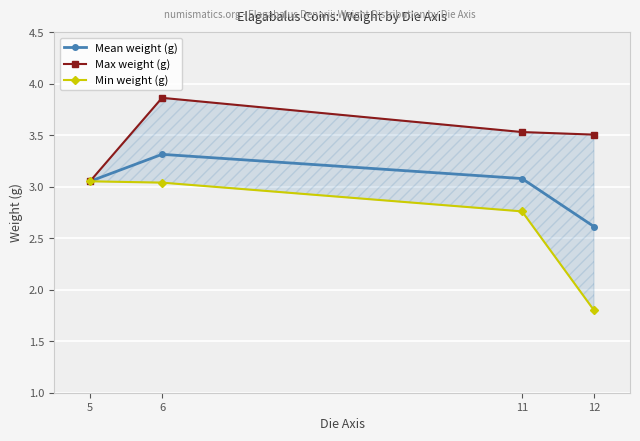

Reading left to right, transcribe all the data shown in this chart.

Mean weight (g): 5=3.1	6=3.3	11=3.1	12=2.6
Max weight (g): 5=3.1	6=3.9	11=3.5	12=3.5
Min weight (g): 5=3.1	6=3.0	11=2.8	12=1.8